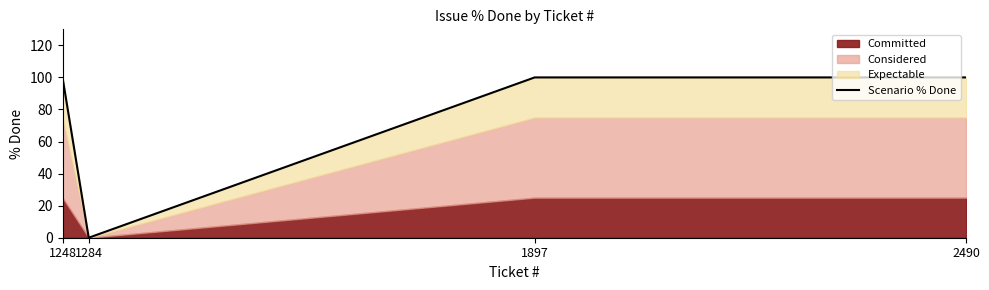

What is the value of the 1st point from the left?

100